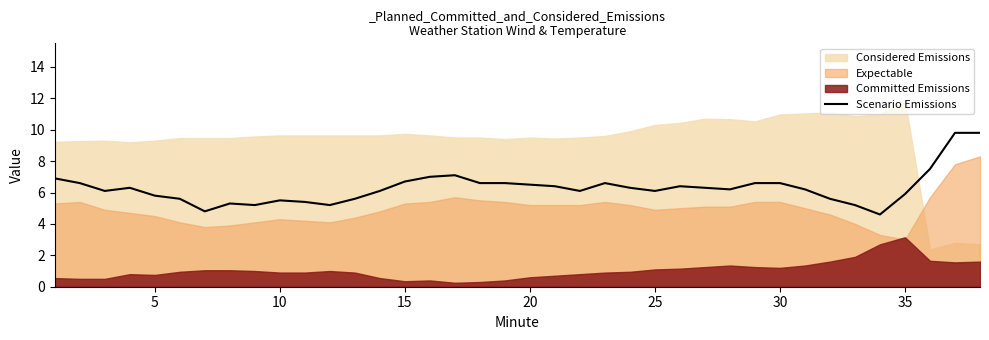

How many interior local valleys (lower than both neighbors) does the data have?

8